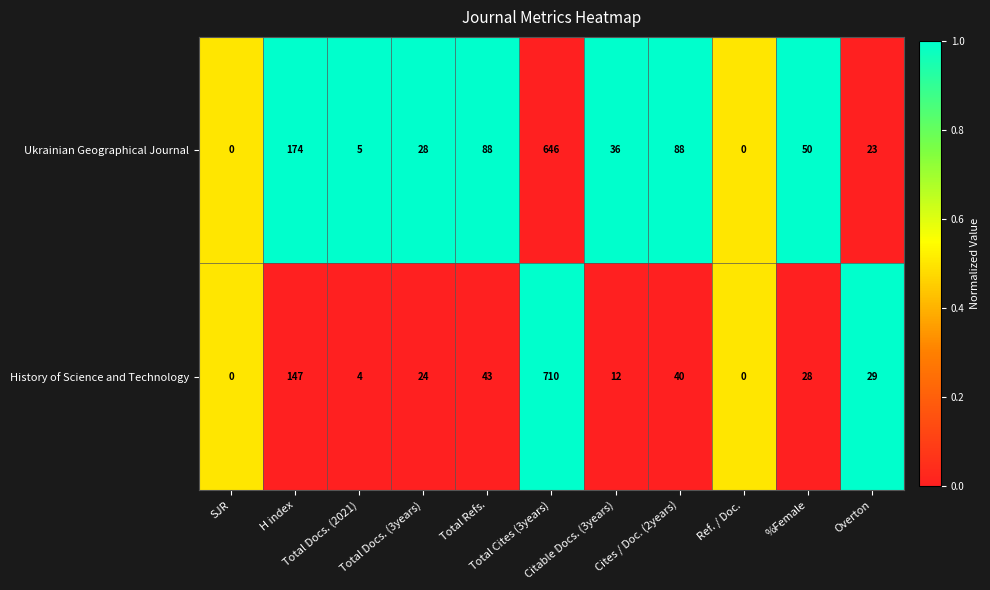

What is the sum of all History of Science and Technology values?

1037